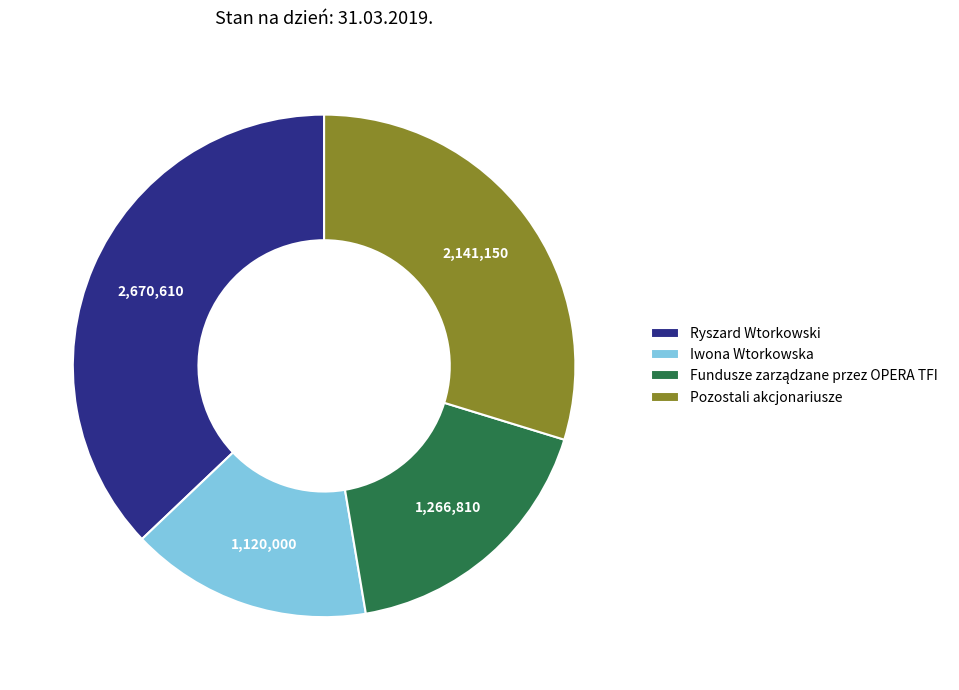

True or false: Ryszard Wtorkowski accounts for 25% of the total.

False